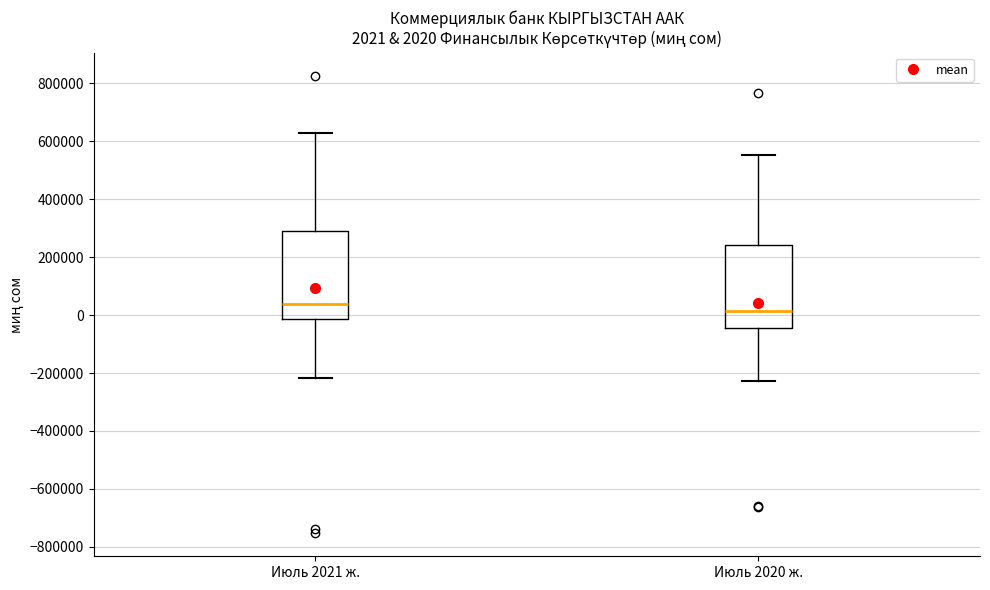

Which box's median line is the lowest?

Июль 2020 ж.